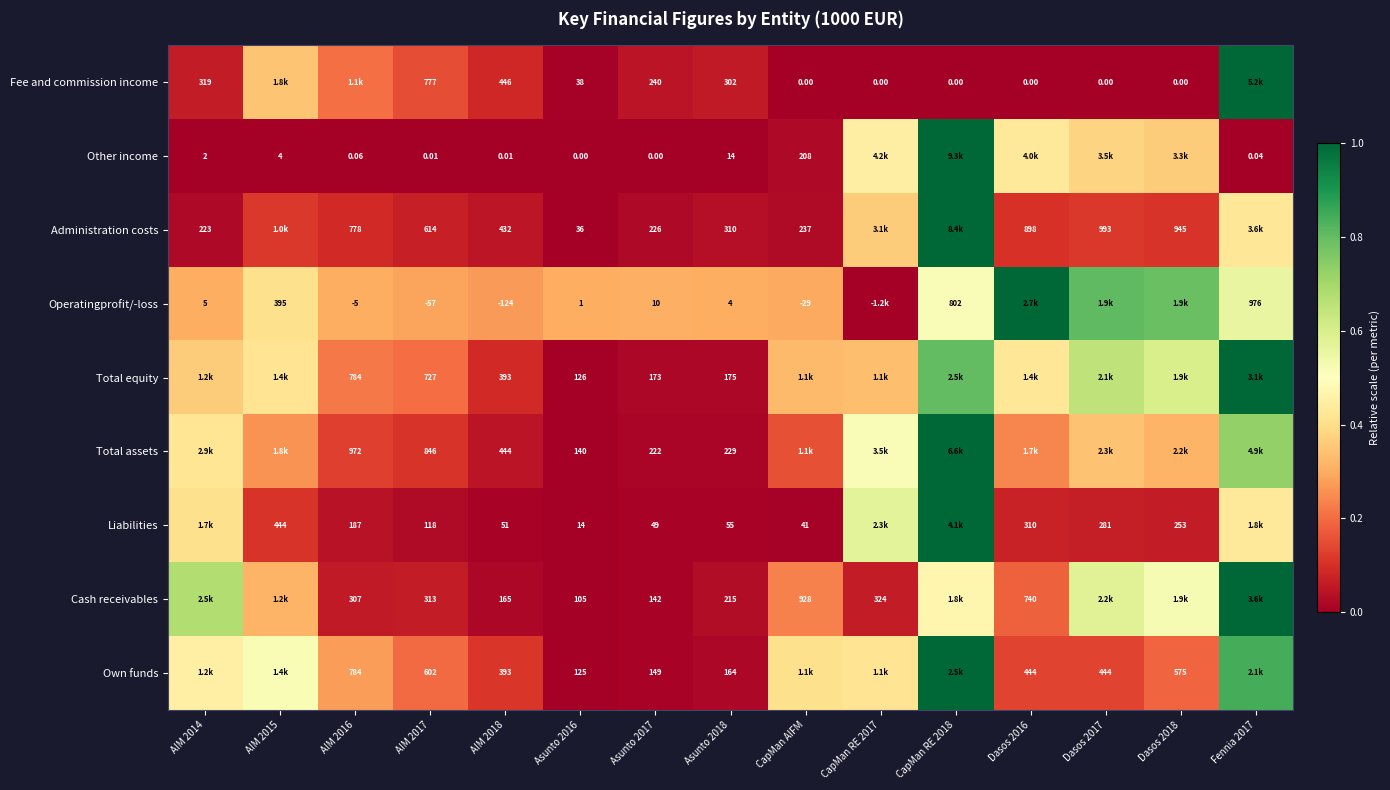

How many values in the Fee and commission income series exceed 0?

9